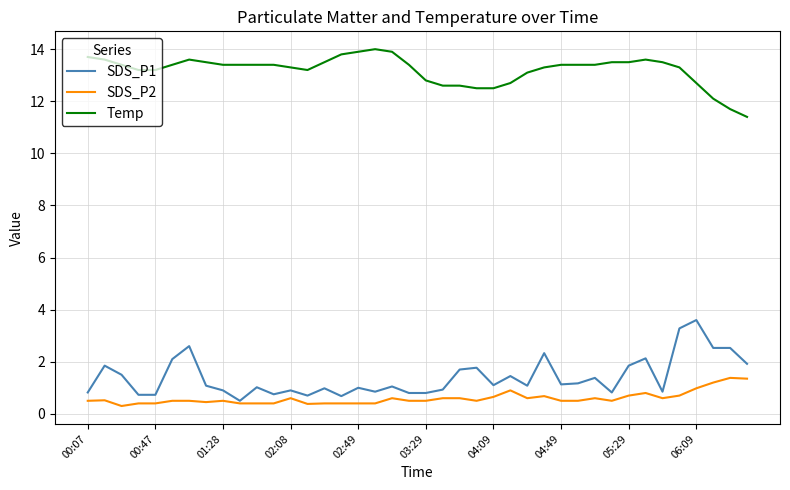

What is the maximum value for SDS_P2?

1.4